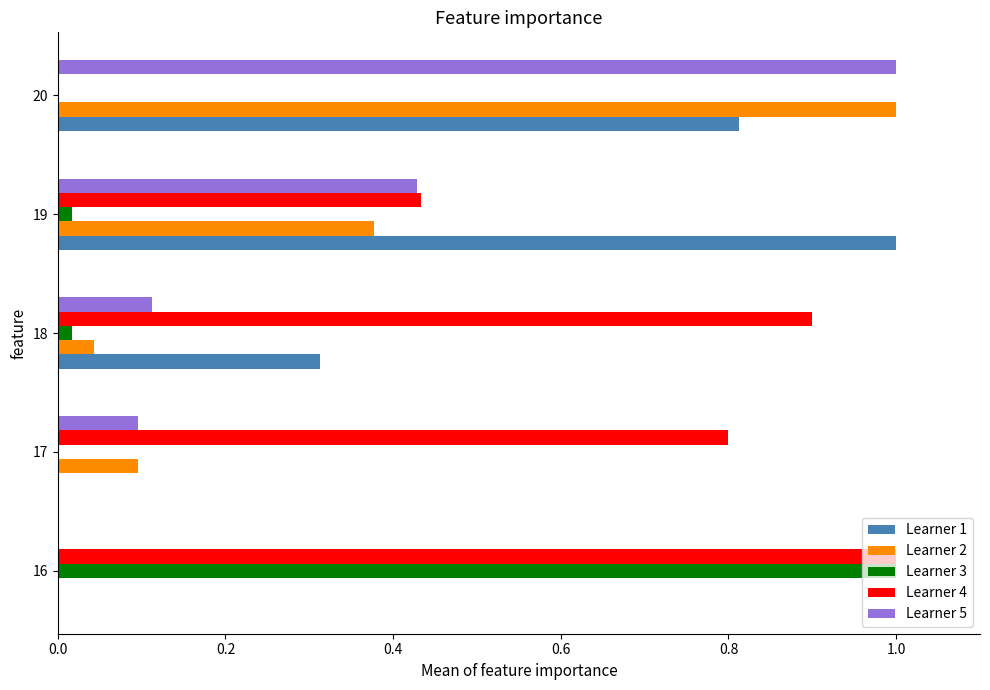

Count the number of categories in the chart.

5